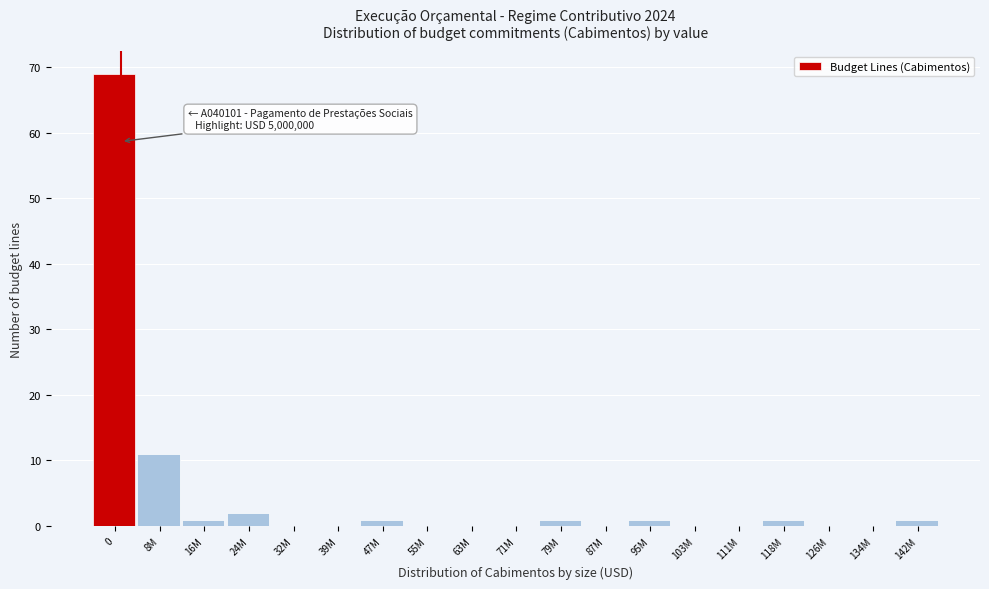

Reading left to right, what are all the values shown in this chart?

0=69	8M=11	16M=1	24M=2	32M=0	39M=0	47M=1	55M=0	63M=0	71M=0	79M=1	87M=0	95M=1	103M=0	111M=0	118M=1	126M=0	134M=0	142M=1